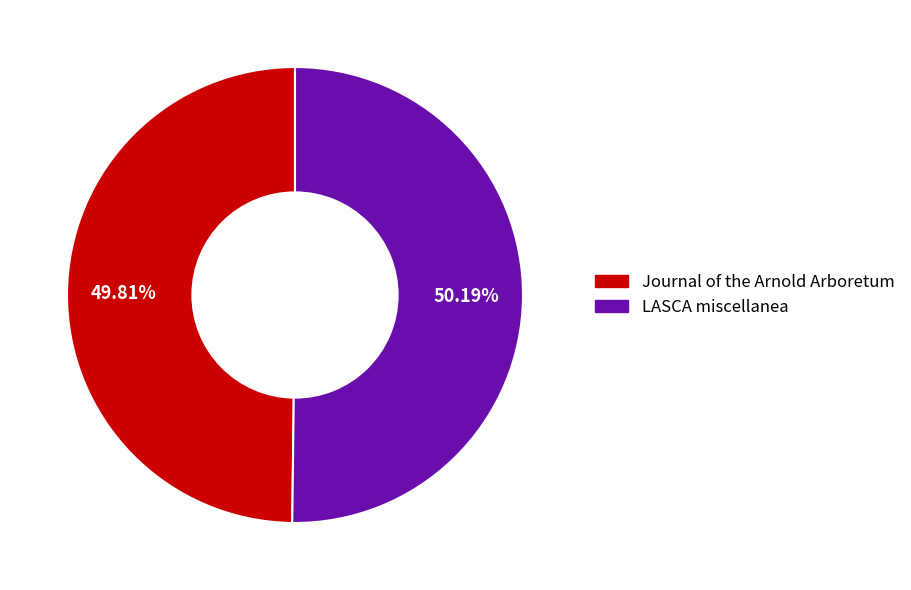

What percentage is the LASCA miscellanea slice, to the nearest percent?

50%